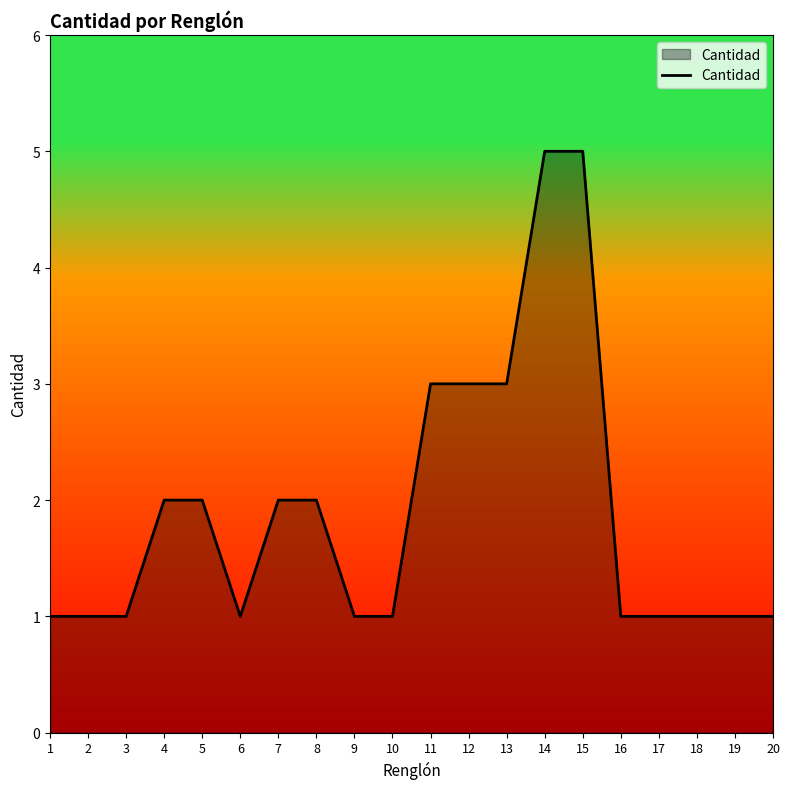

What is the ratio of the value at 13 to the value at 5?

1.5